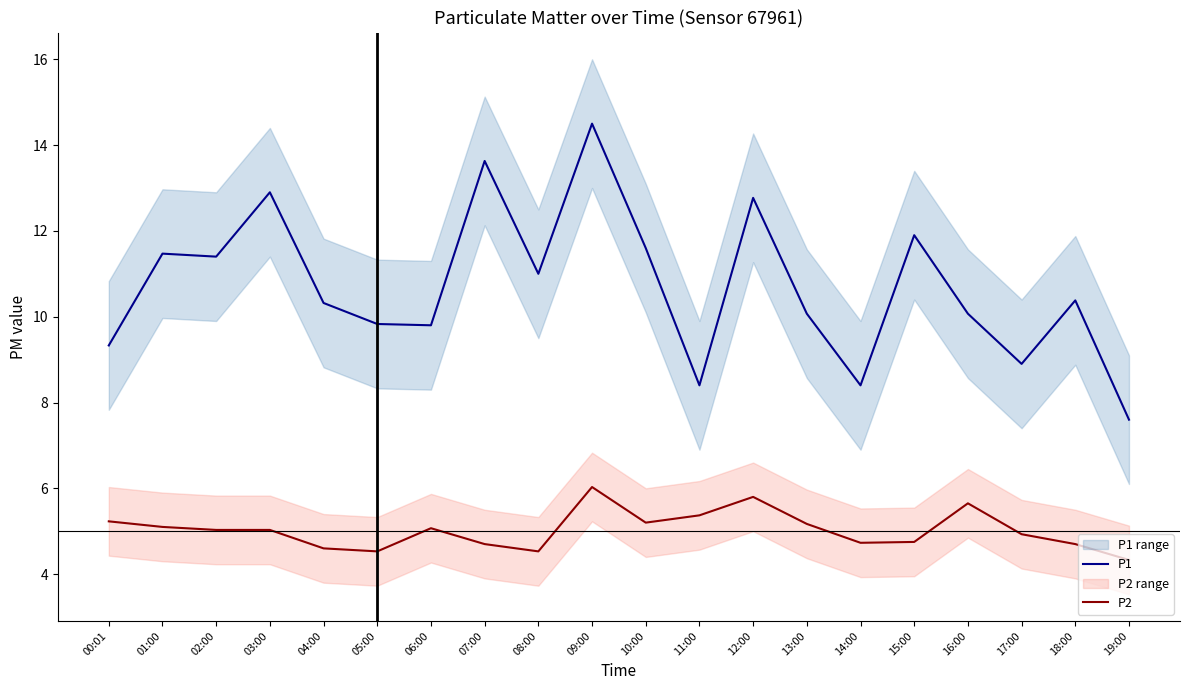

Is this an area chart (filled region under the line)?

No